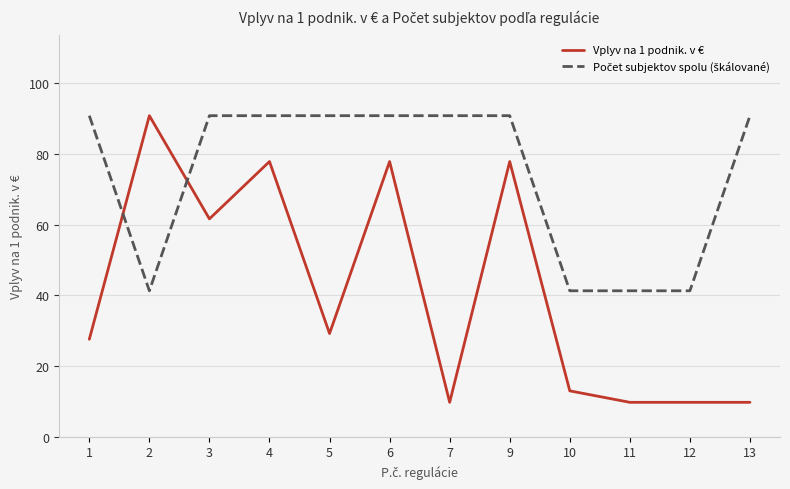

What is the difference between the maximum and minimum values in the Vplyv na 1 podnik. v € series?

81.1